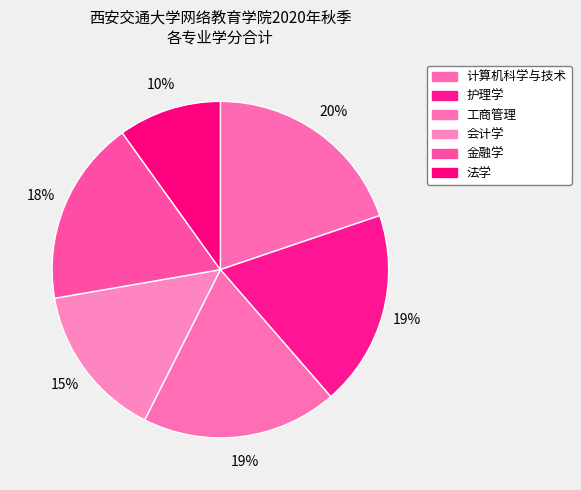

Approximately how many times larger is the value at 工商管理 compared to 金融学?

1.1